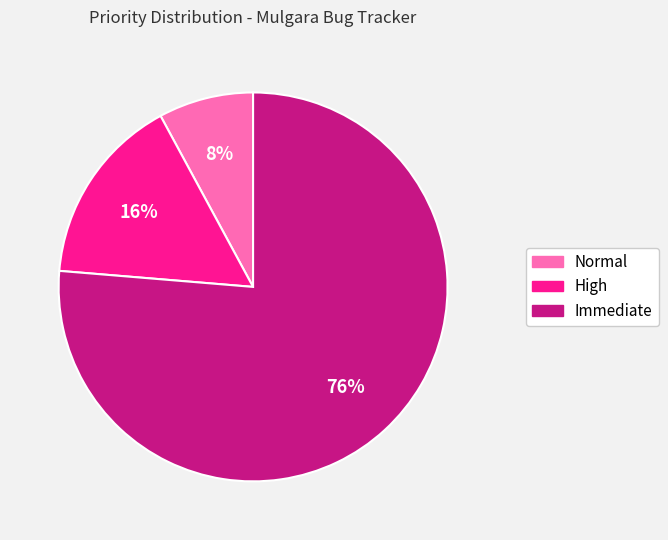

Count the number of slices in the pie.

3